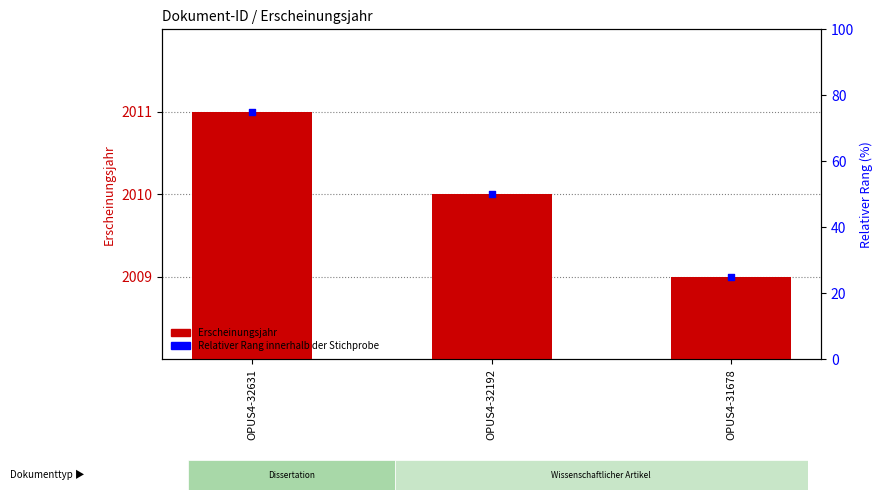

At which category is the sum across all series the highest?

OPUS4-32631